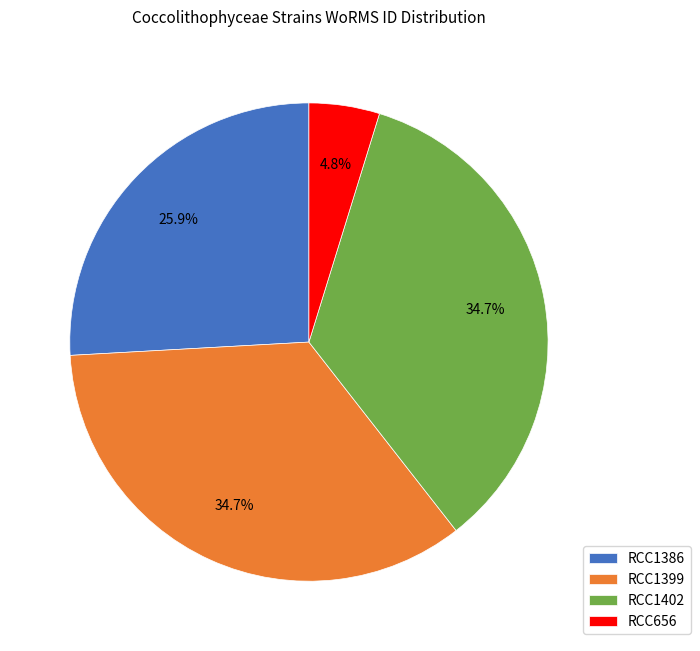

What percentage is NOT represented by RCC1402?

65.3%